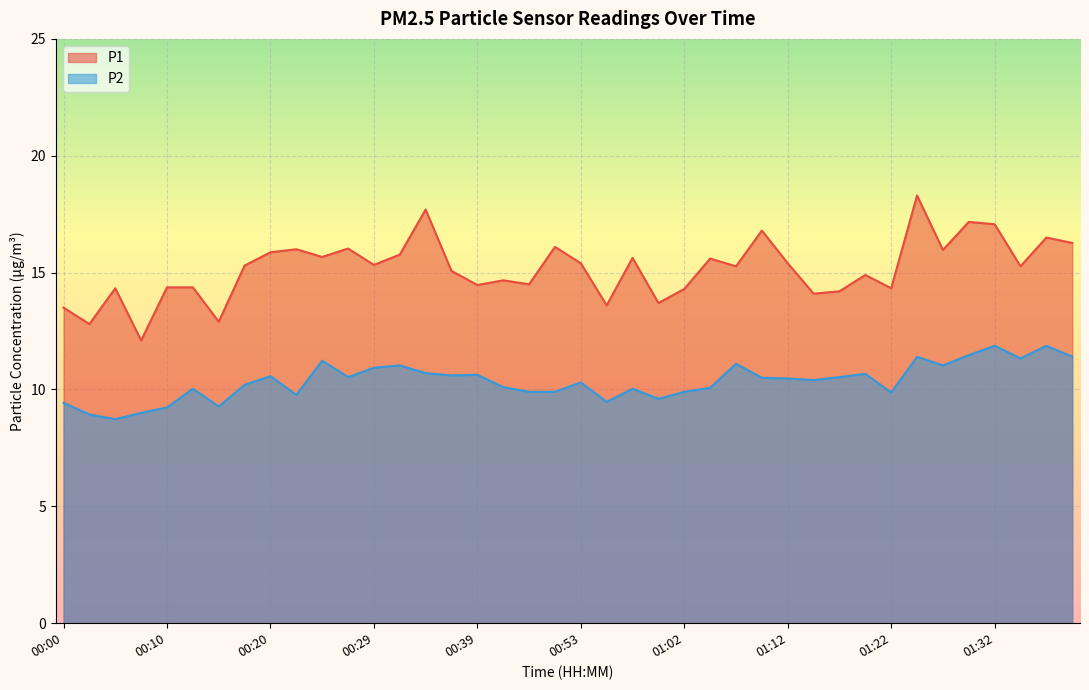

The value of P2 at 00:17 is 10.2. True or false?

True